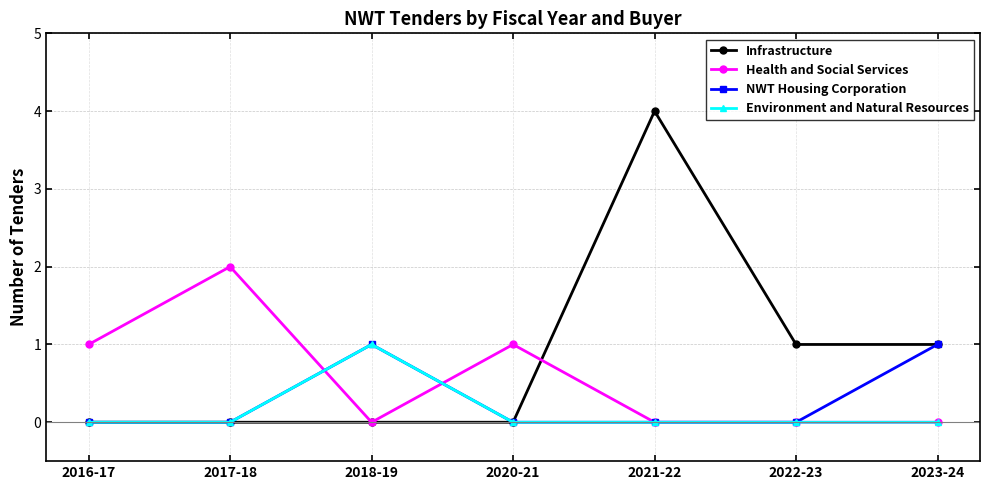

What position from the right is 2020-21?

4